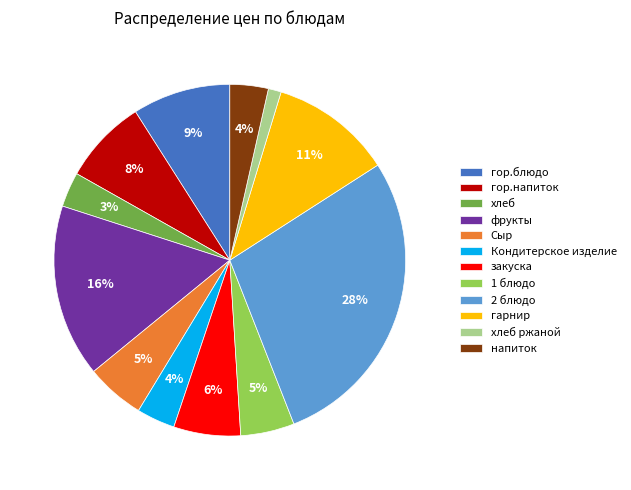

Combined, do фрукты and Кондитерское изделие account for over 50%?

No